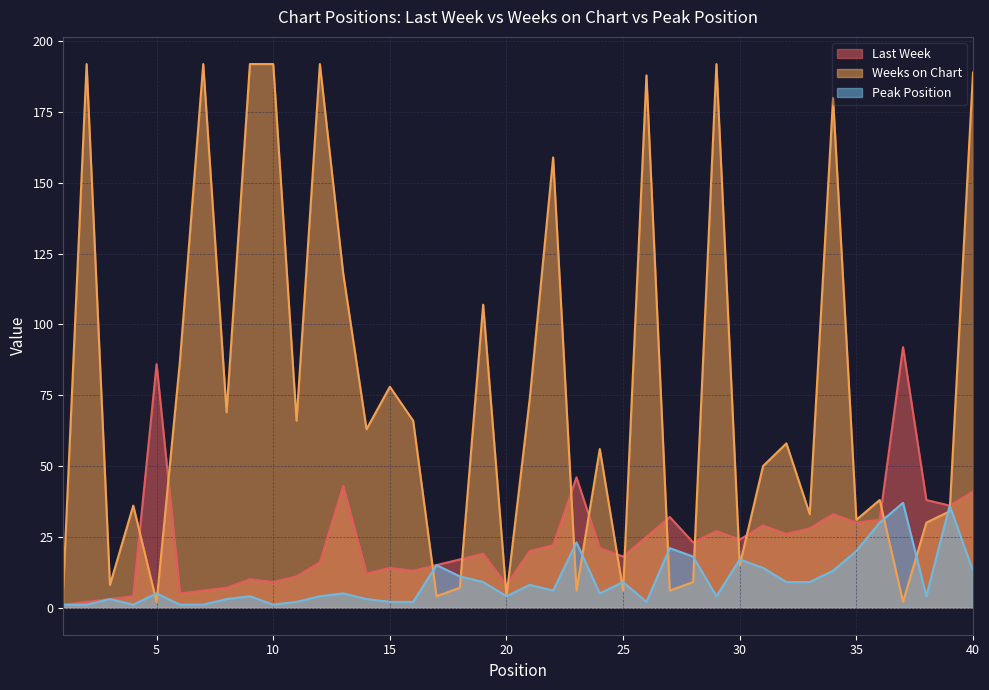

At which label does Last Week reach its peak?

37